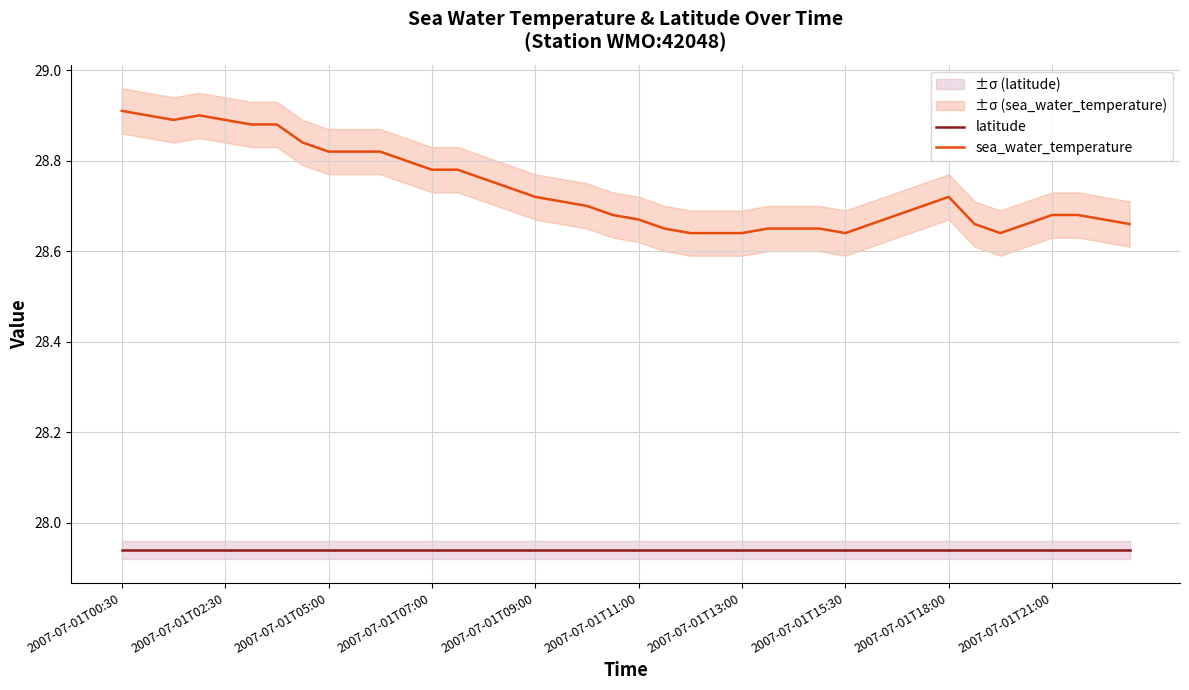

The value of sea_water_temperature at 2007-07-01T09:00 is 15.7. True or false?

False